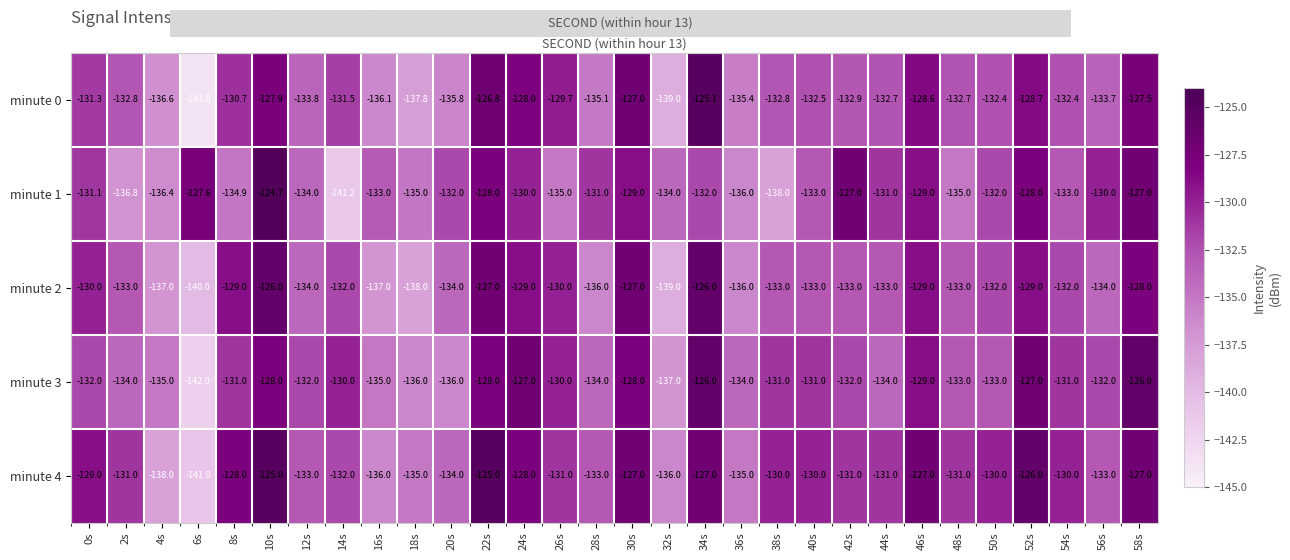

True or false: minute 1 has a value of -136.4 at 4s.

True